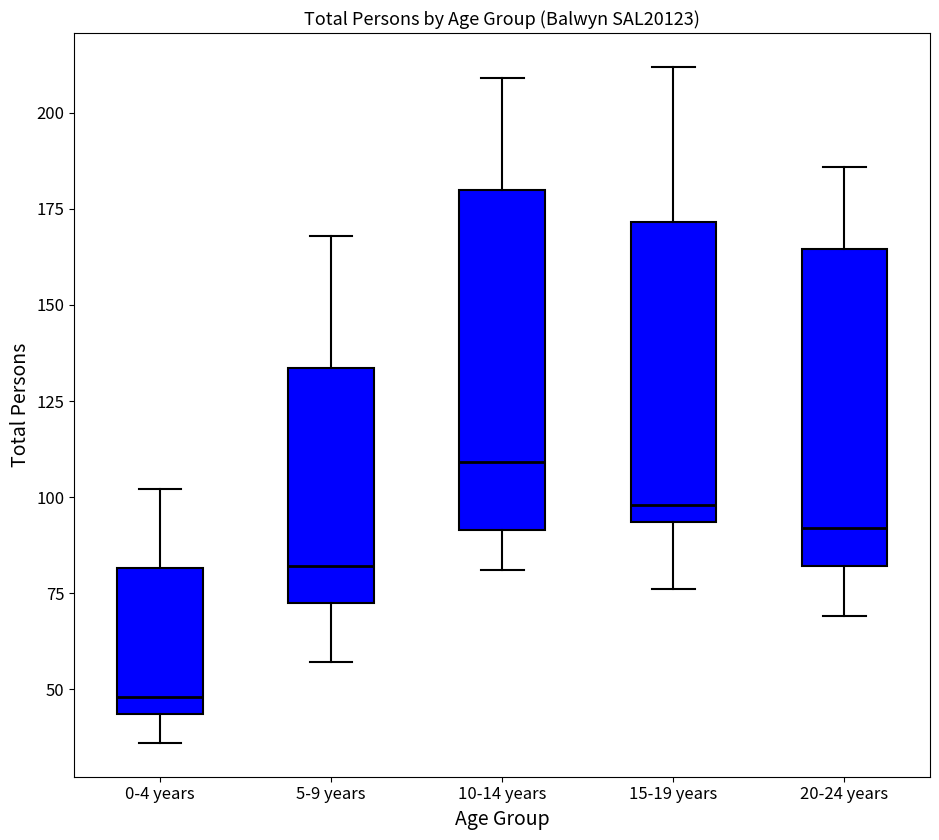

Where is the lower edge of the box for 10-14 years on the y-axis? The values are not printed on the chart, so give them approximately, as read against the axis.

90